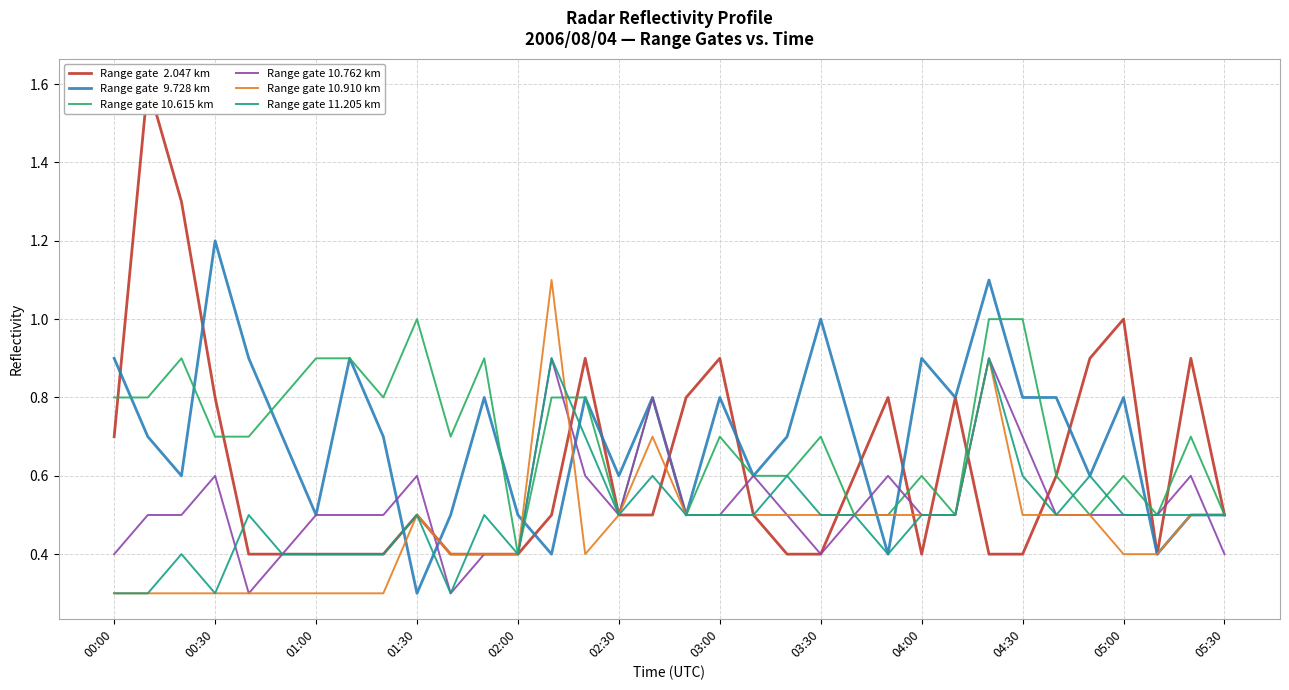

True or false: Range gate 10.762 km has a value of 0.3 at 04:00.

False